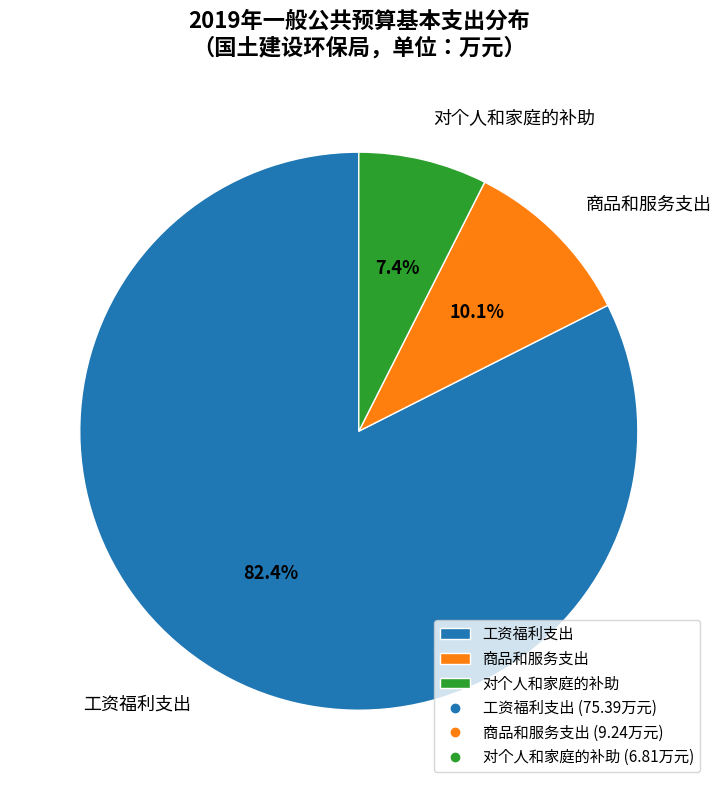

What percentage is the 对个人和家庭的补助 slice, to the nearest percent?

7%